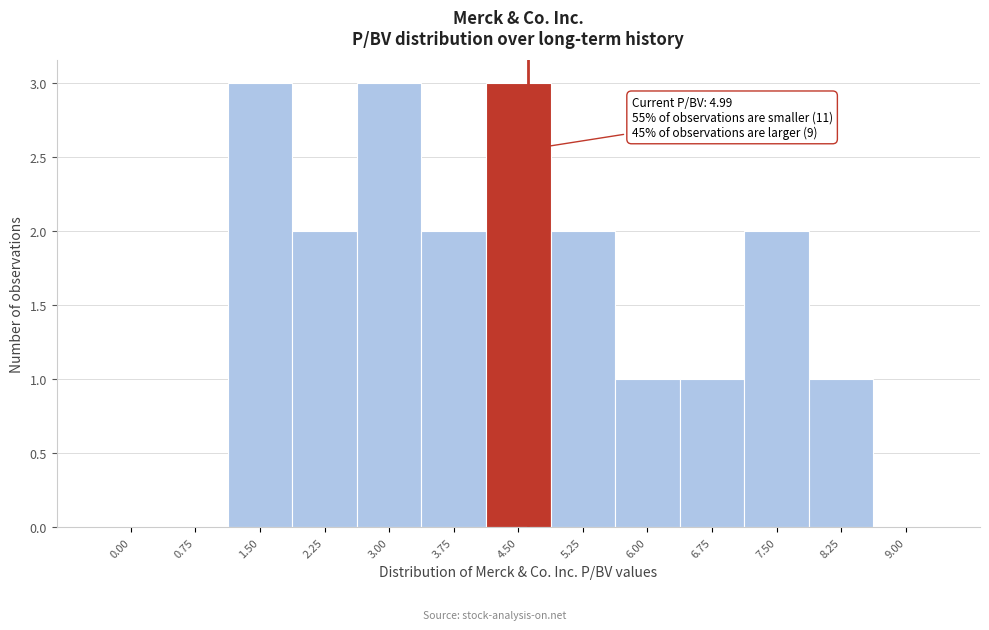

Reading right to left, what are all the values shown in this chart?

9.00=0	8.25=1	7.50=2	6.75=1	6.00=1	5.25=2	4.50=3	3.75=2	3.00=3	2.25=2	1.50=3	0.75=0	0.00=0